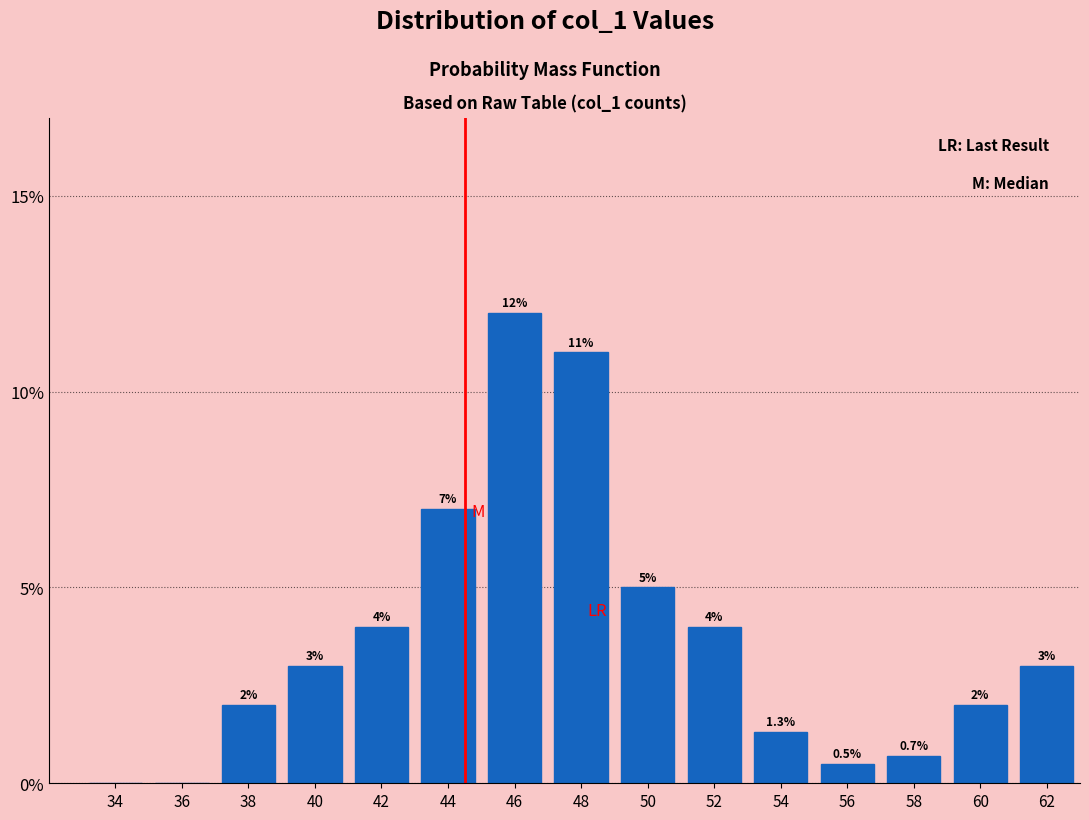

Reading left to right, extract all data points from this chart.

34=0.0	36=0.0	38=2.0	40=3.0	42=4.0	44=7.0	46=12.0	48=11.0	50=5.0	52=4.0	54=1.3	56=0.5	58=0.7	60=2.0	62=3.0